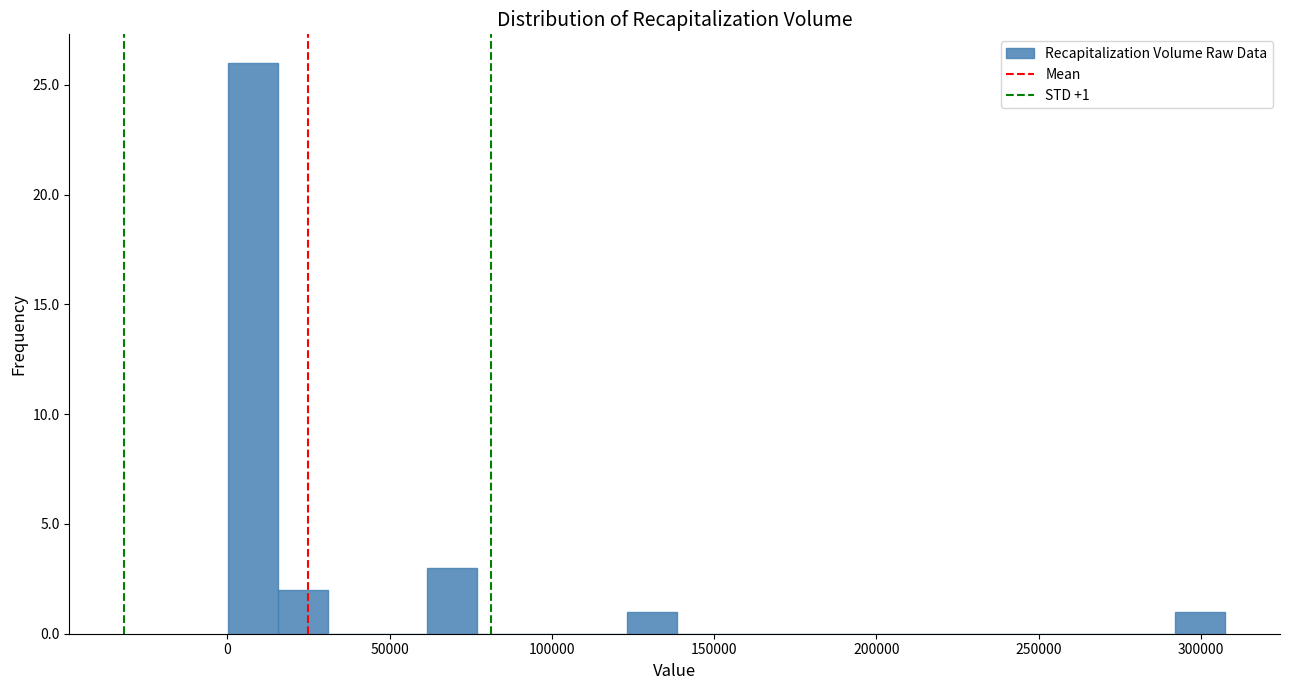

Around what value on the x-axis is the tallest bar? Give the approximate position of its centre, as read against the axis.

10000